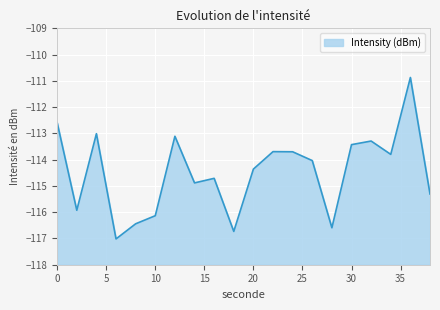

List the labels in order of value, largest first.

36, 0, 4, 12, 32, 30, 22, 24, 34, 26, 20, 16, 14, 38, 2, 10, 8, 28, 18, 6